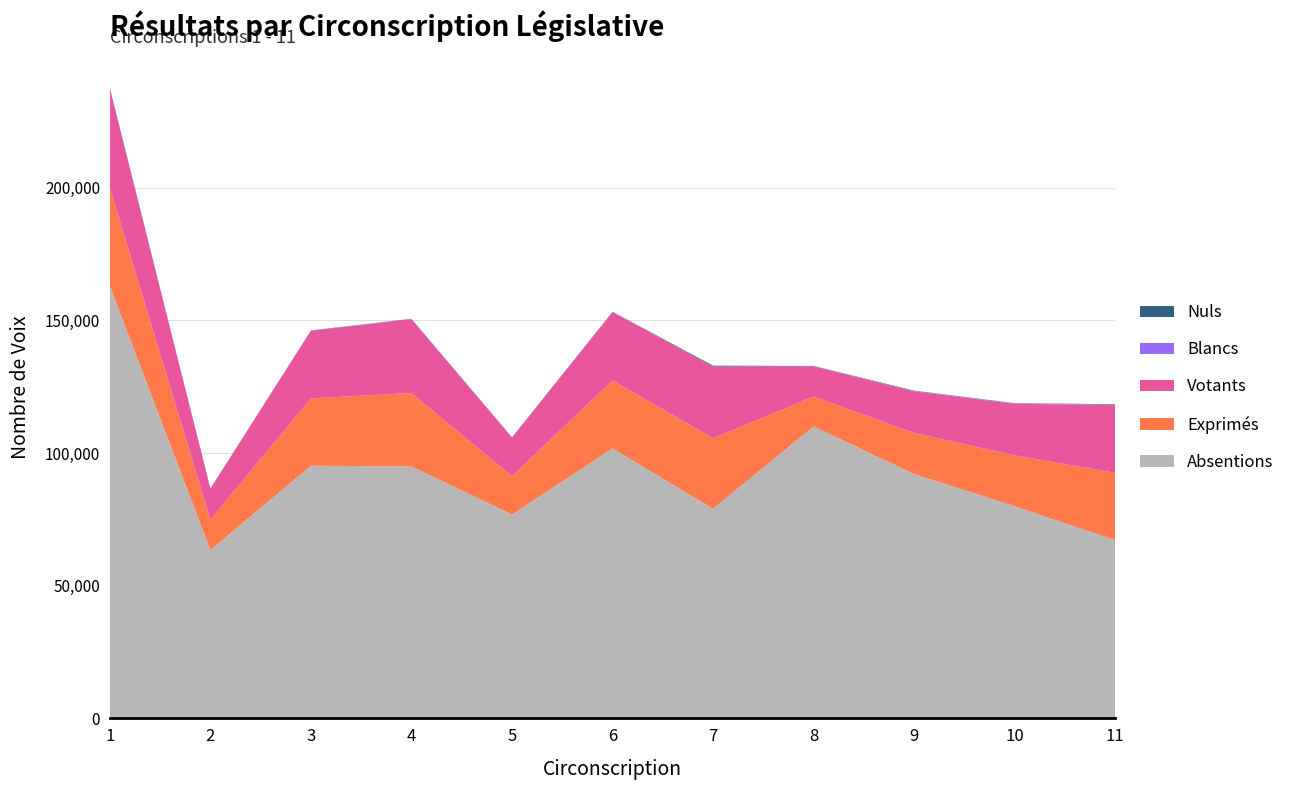

Reading left to right, list all the values displayed in this chart.

Absentions: 1=162896	2=63414	3=95202	4=94943	5=76810	6=101742	7=78999	8=109986	9=92085	10=79955	11=67141
Exprimés: 1=36997	2=11500	3=25370	4=27664	5=14445	6=25605	7=26574	8=11300	9=15449	10=19165	11=25380
Votants: 1=37309	2=11615	3=25494	4=27822	5=14564	6=25744	7=26956	8=11413	9=15711	10=19419	11=25625
Blancs: 1=58	2=36	3=43	4=68	5=71	6=47	7=50	8=41	9=140	10=175	11=93
Nuls: 1=254	2=79	3=81	4=90	5=48	6=92	7=332	8=72	9=122	10=79	11=152